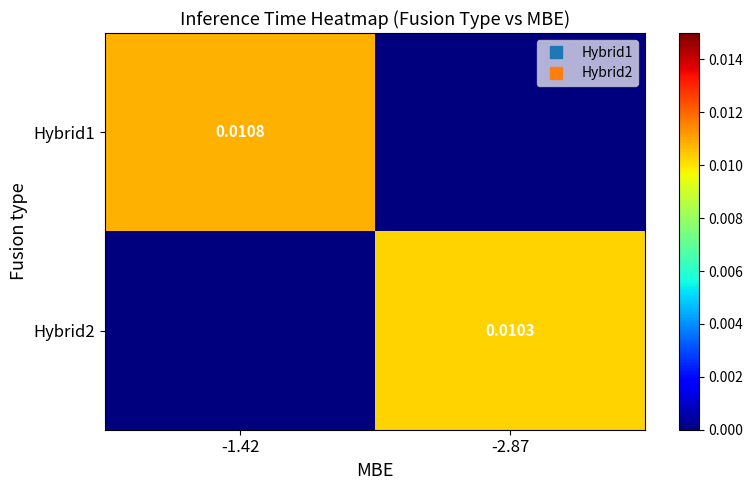

How many Hybrid1 values are between 0 and 1?

2